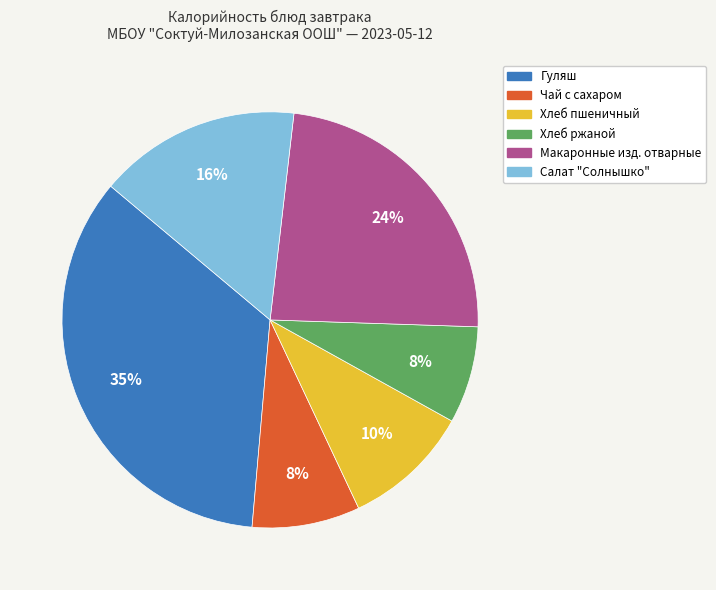

The Салат "Солнышко" slice represents 29% of the pie. True or false?

False